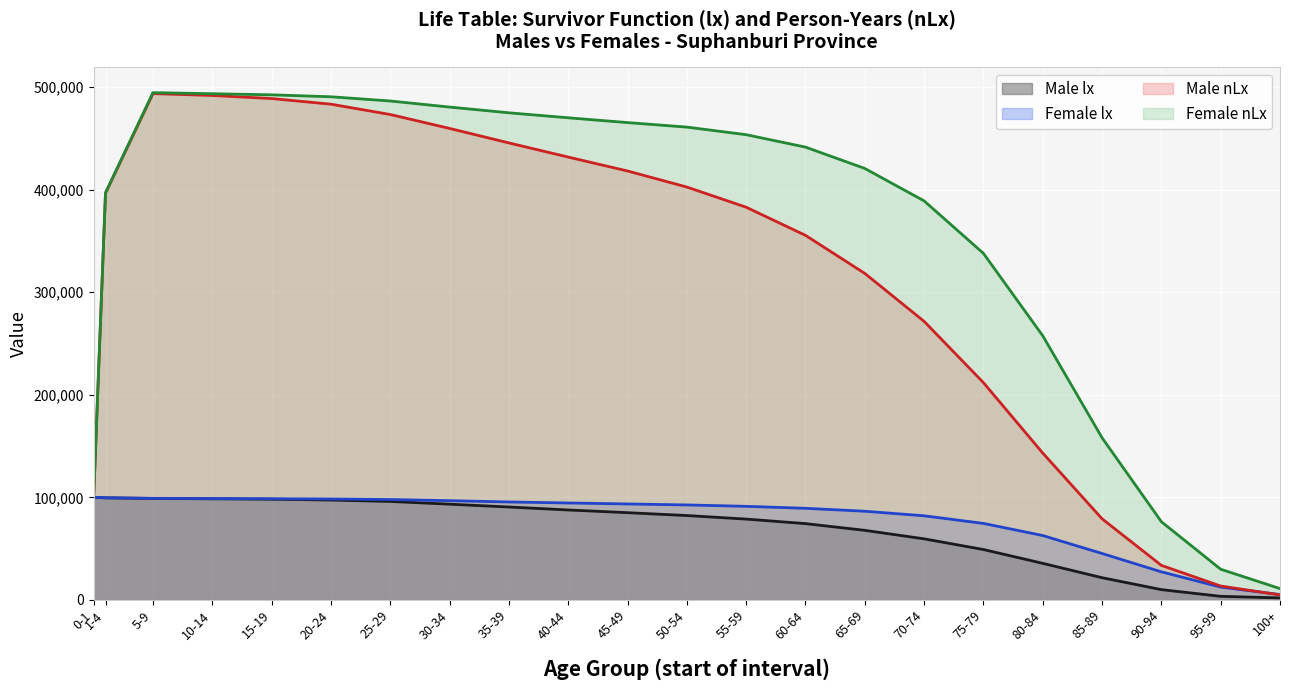

What is the label of the 17th point from the left?

75-79